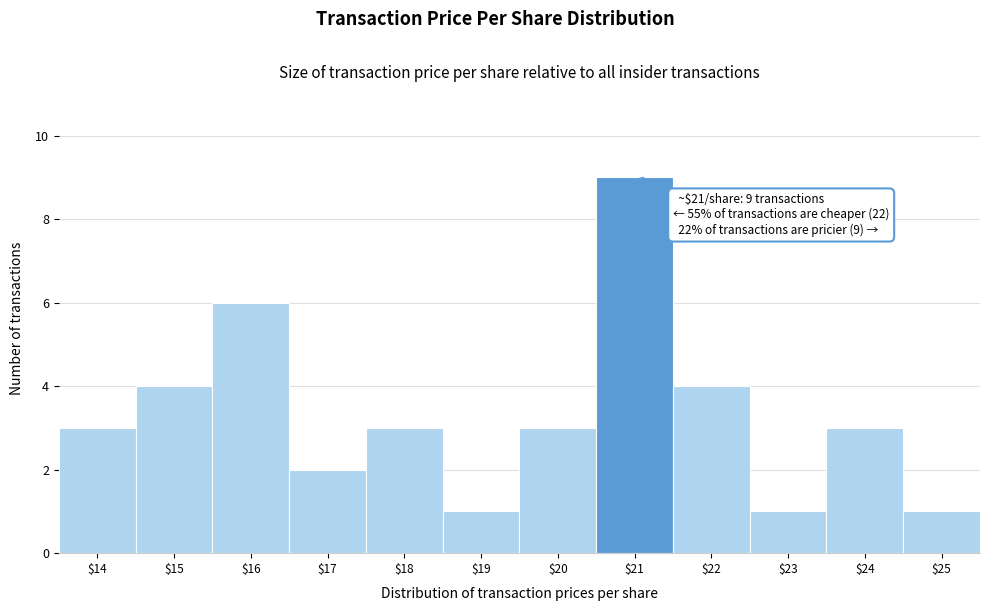

Reading right to left, extract all data points from this chart.

1	3	1	4	9	3	1	3	2	6	4	3